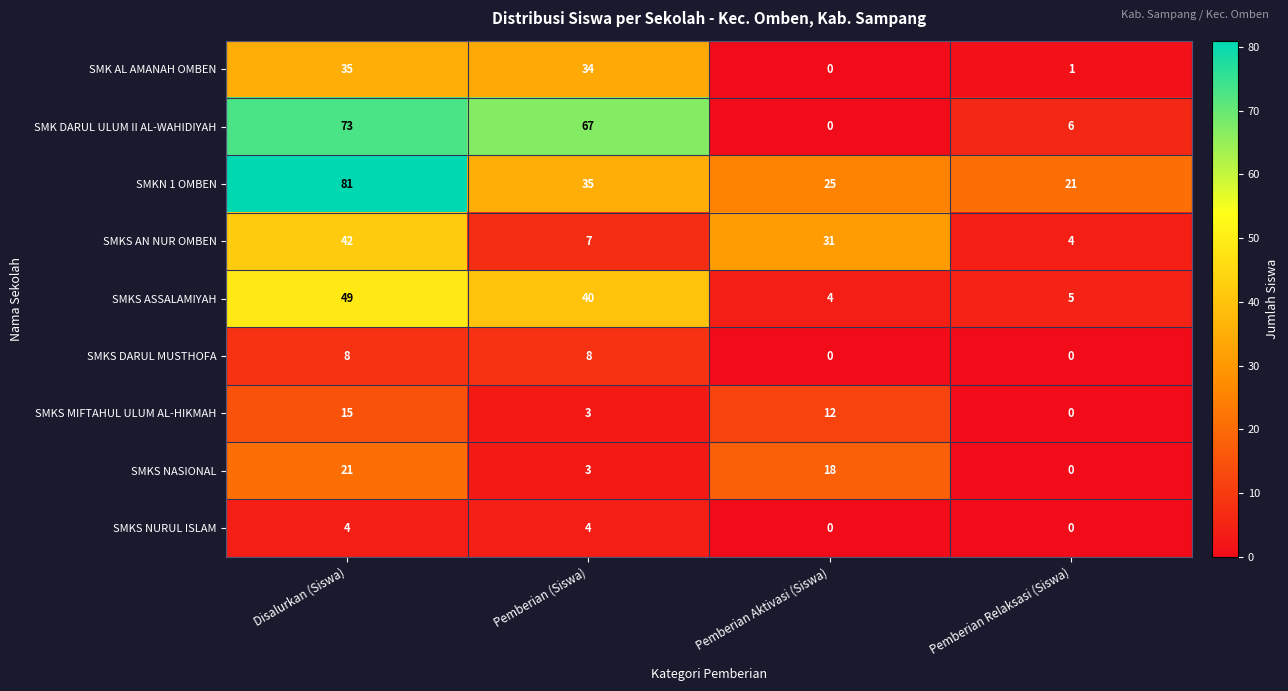

What is the total value across all series at Pemberian (Siswa)?

201